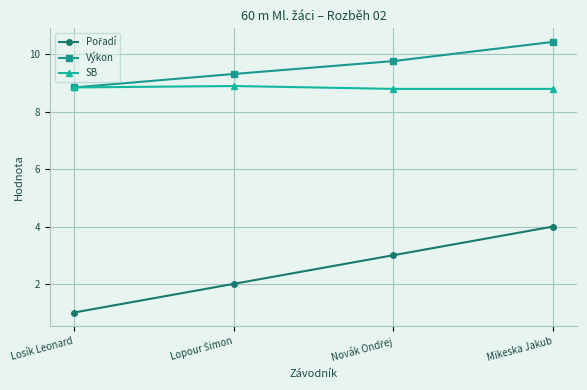

How many distinct data groups are displayed?

3